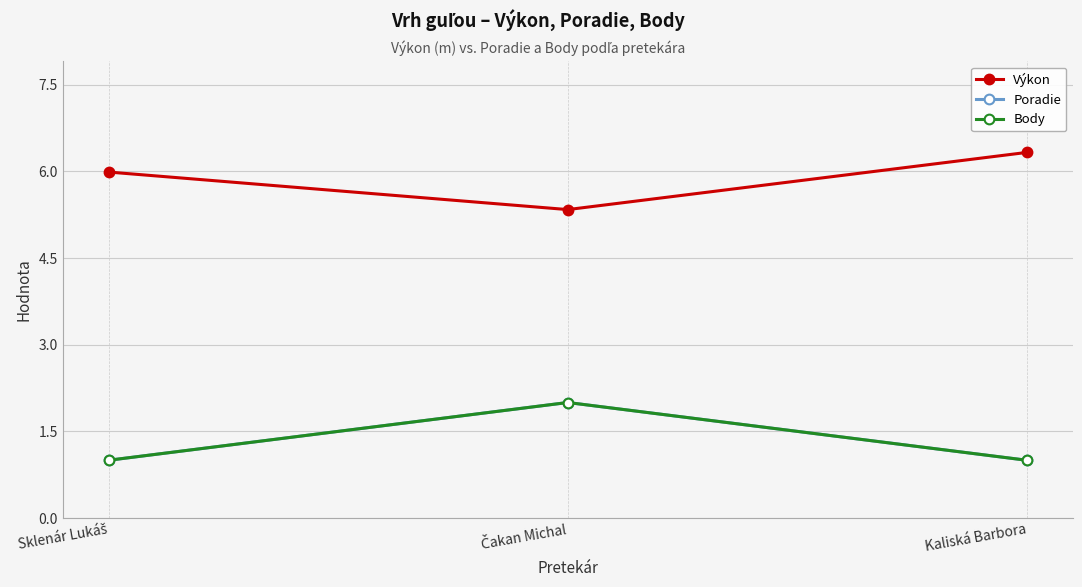

Is this an area chart (filled region under the line)?

No